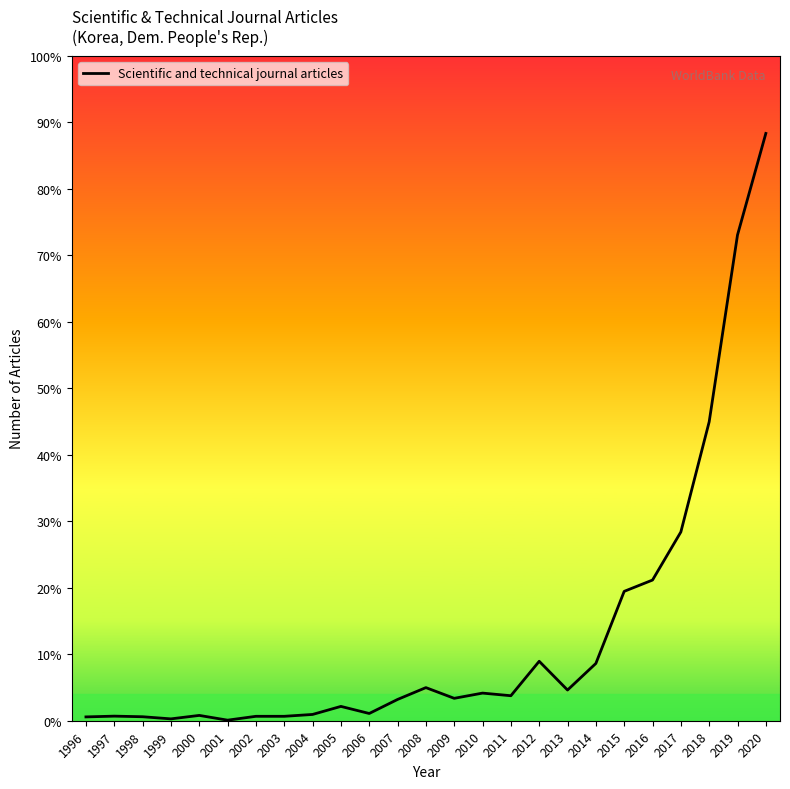

True or false: there are more than 0 points higher than both neighbors.

True